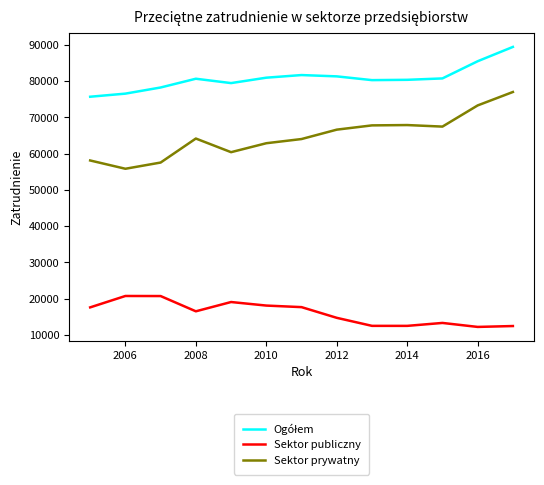

Does the chart display data point markers on the line(s)?

No